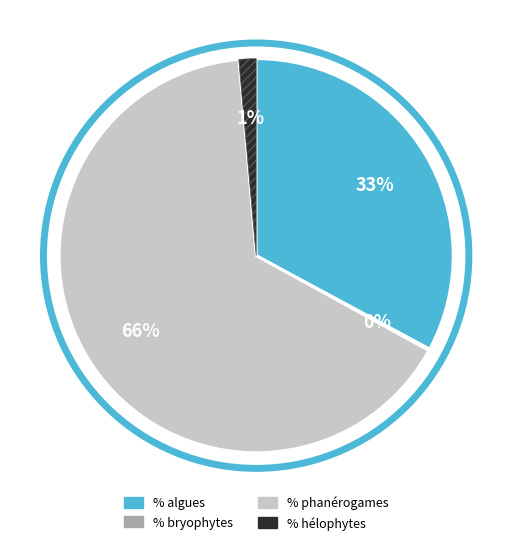

True or false: % phanérogames accounts for 71% of the total.

False